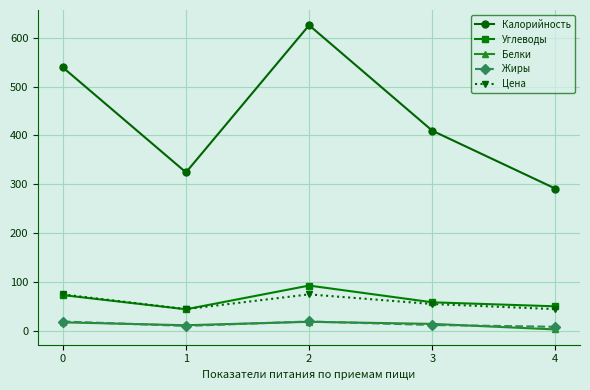

What is the maximum value shown in the chart?

625.6